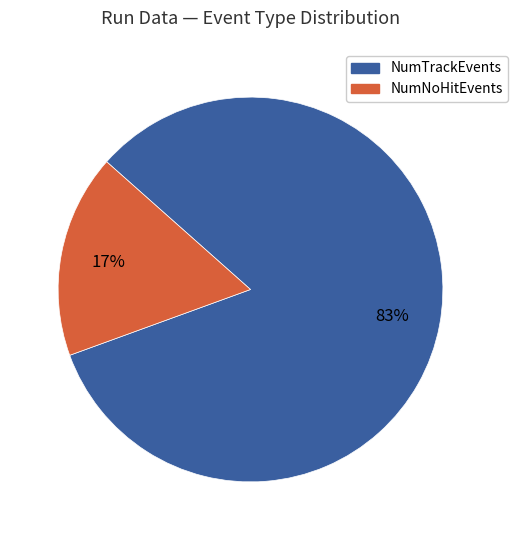

To the nearest percent, what is the difference between the largest and smallest slice percentages?

66%